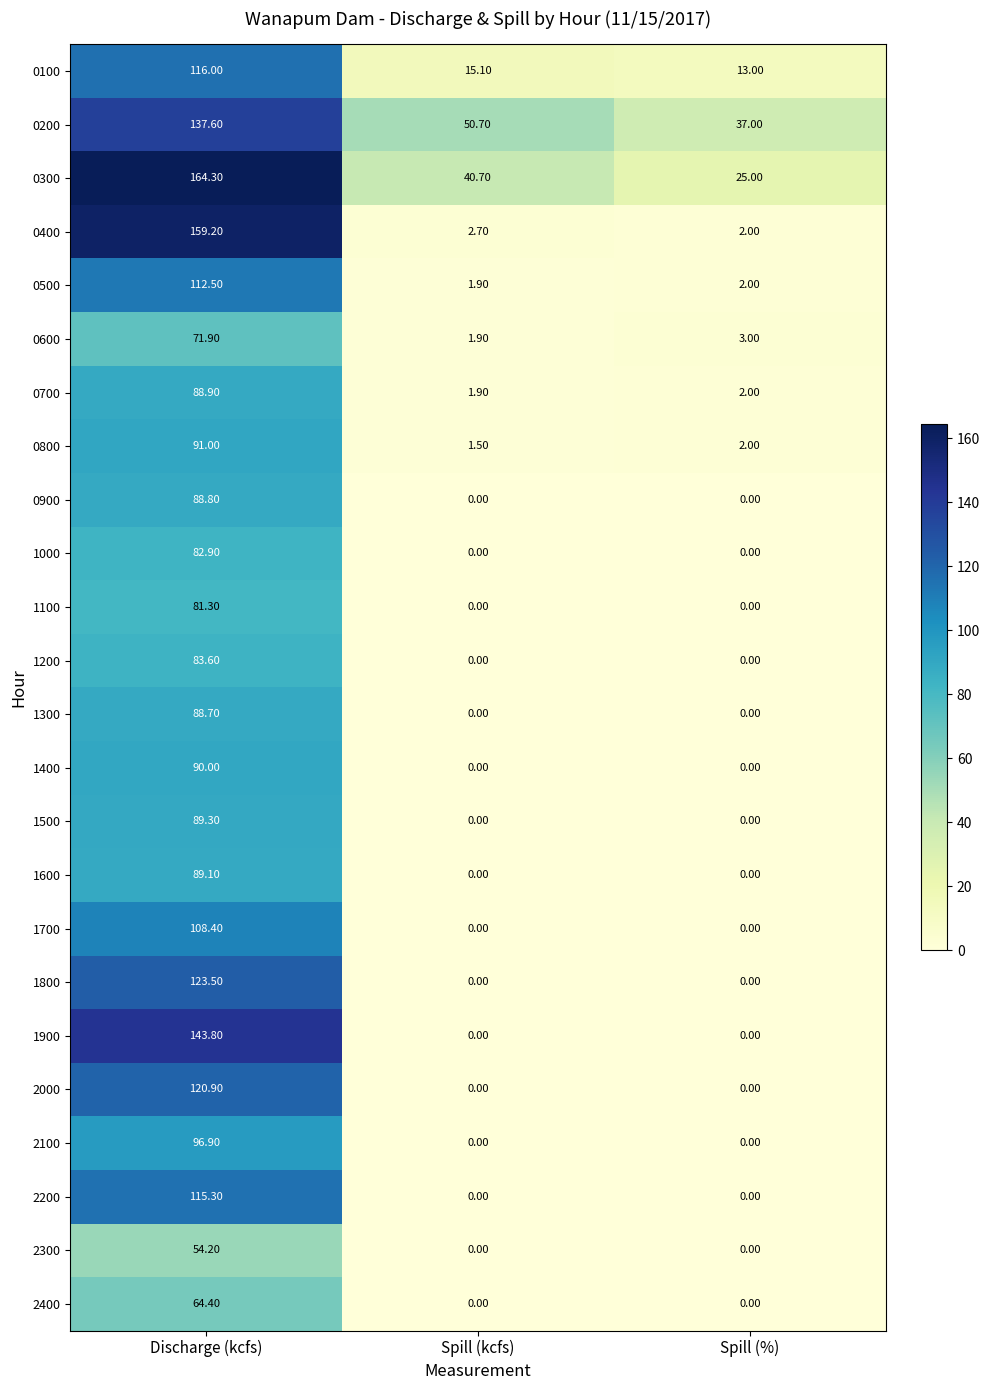

What is the spread (max minus min) of values at Discharge (kcfs)?

110.1